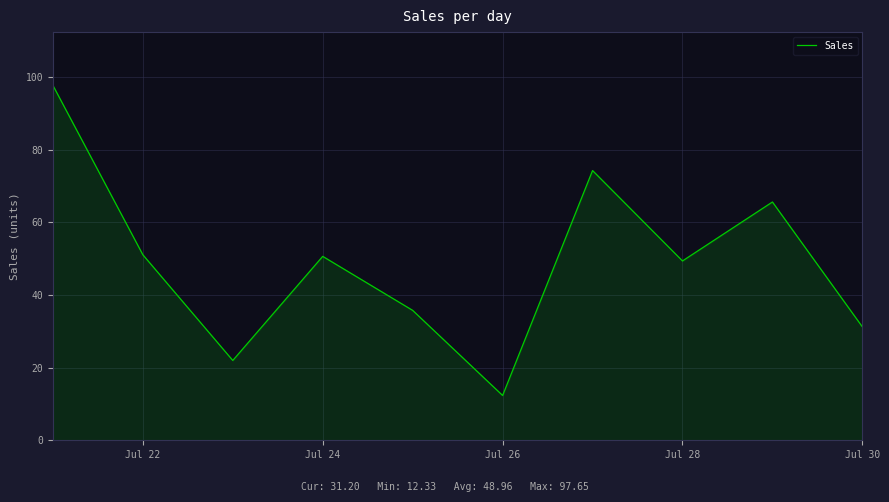

What is the minimum value shown in the chart?

12.3